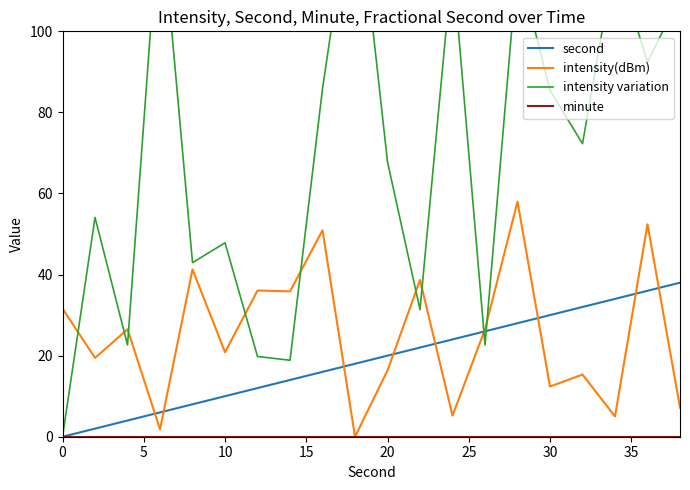

Is it true that second equals 10.0 at 10?

True